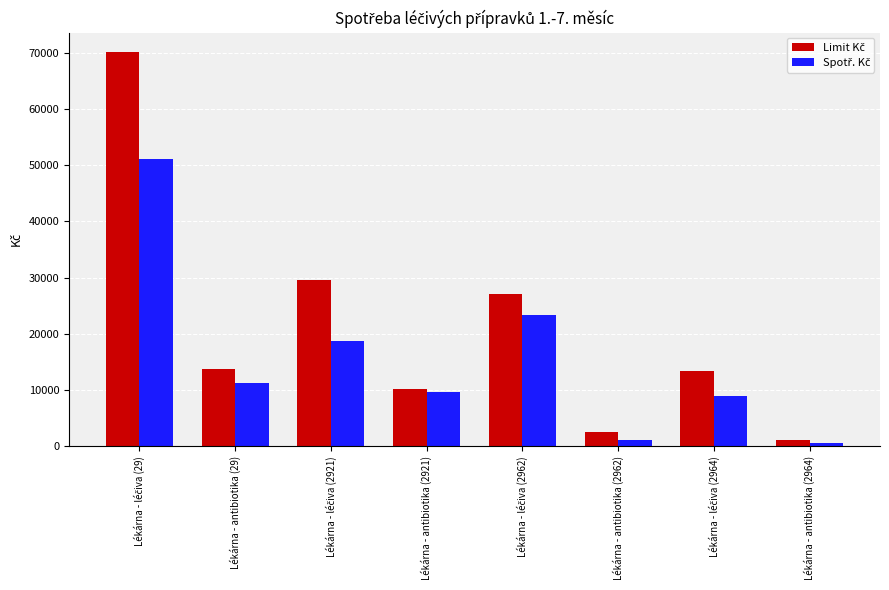

What is the difference between the maximum and minimum values in the Limit Kč series?

68961.6